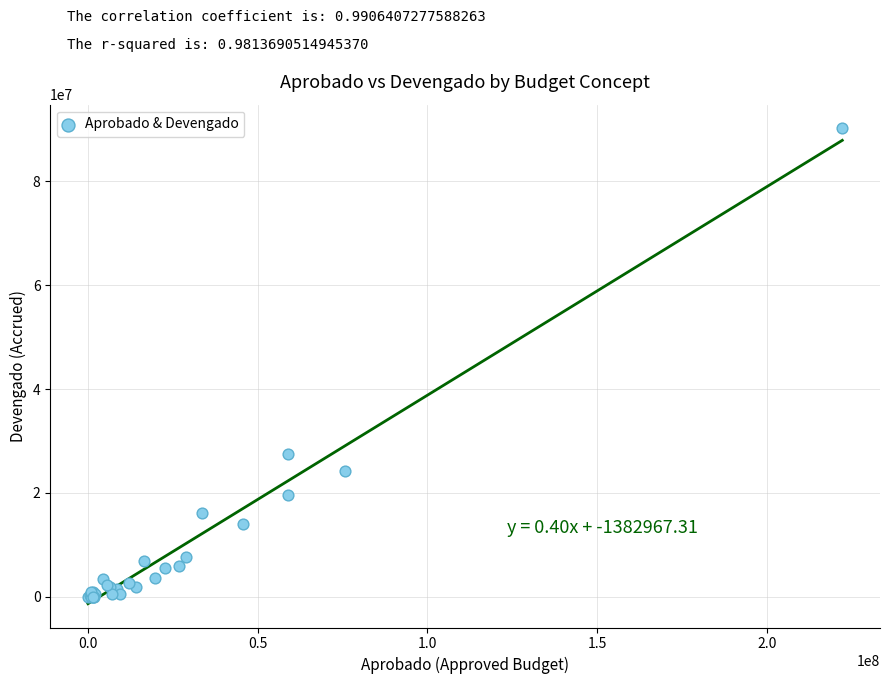

What Y value in the scatter plot is closest to 45111155?

27474451.2